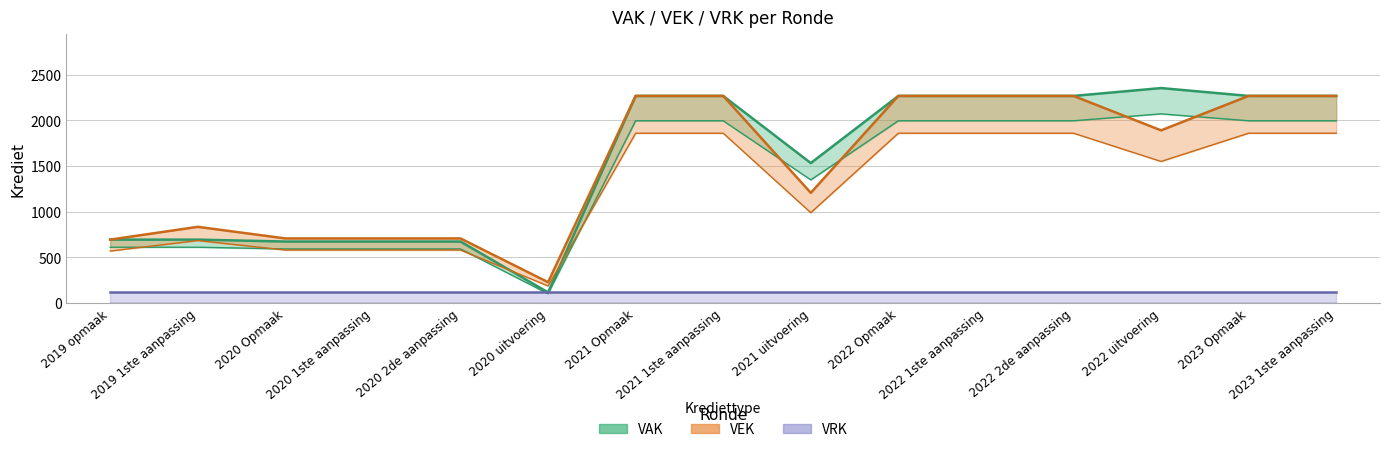

Which series has the widest spread of values?

VEK